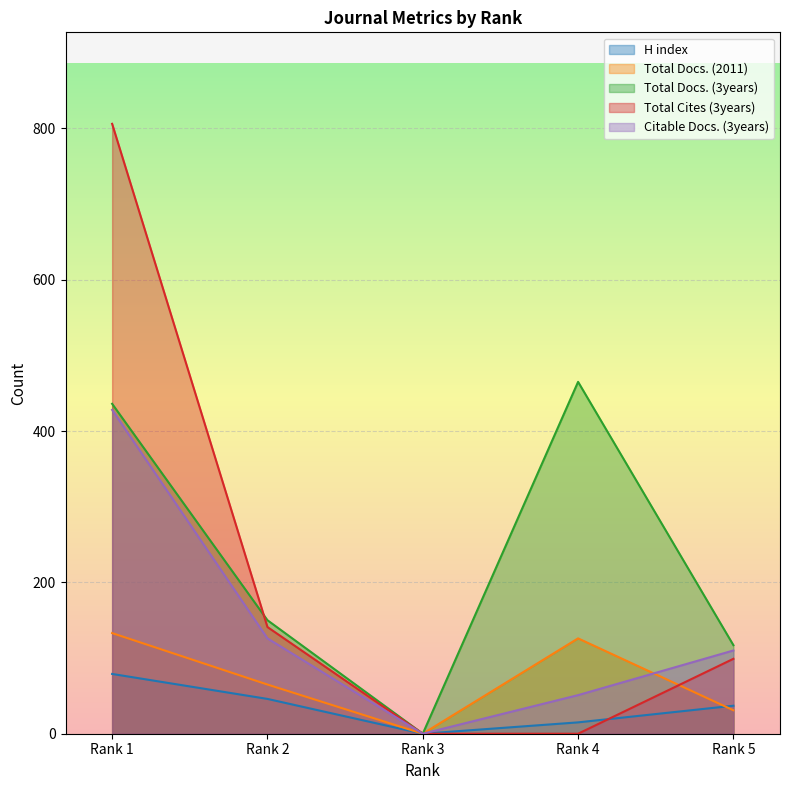

Reading left to right, what are all the values shown in this chart?

H index: Rank 1=79	Rank 2=46	Rank 3=0	Rank 4=15	Rank 5=37
Total Docs. (2011): Rank 1=133	Rank 2=65	Rank 3=0	Rank 4=126	Rank 5=31
Total Docs. (3years): Rank 1=436	Rank 2=150	Rank 3=0	Rank 4=465	Rank 5=117
Total Cites (3years): Rank 1=806	Rank 2=141	Rank 3=0	Rank 4=0	Rank 5=99
Citable Docs. (3years): Rank 1=428	Rank 2=126	Rank 3=0	Rank 4=51	Rank 5=110